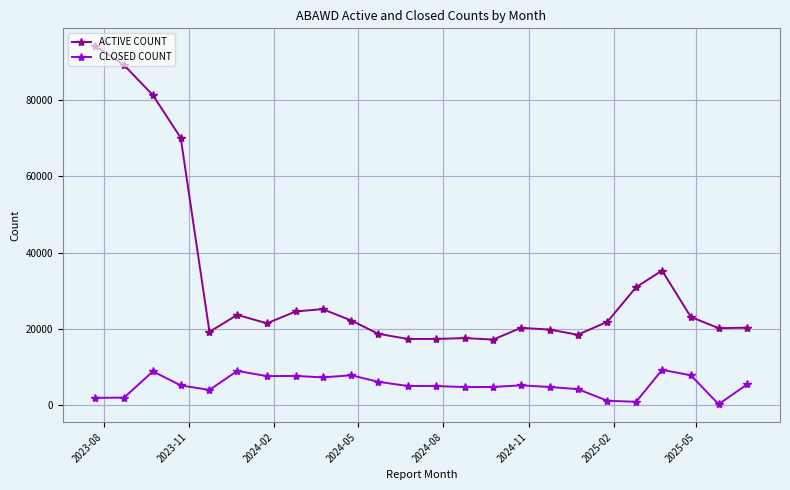

What is the difference between the maximum and minimum values in the CLOSED COUNT series?

9012